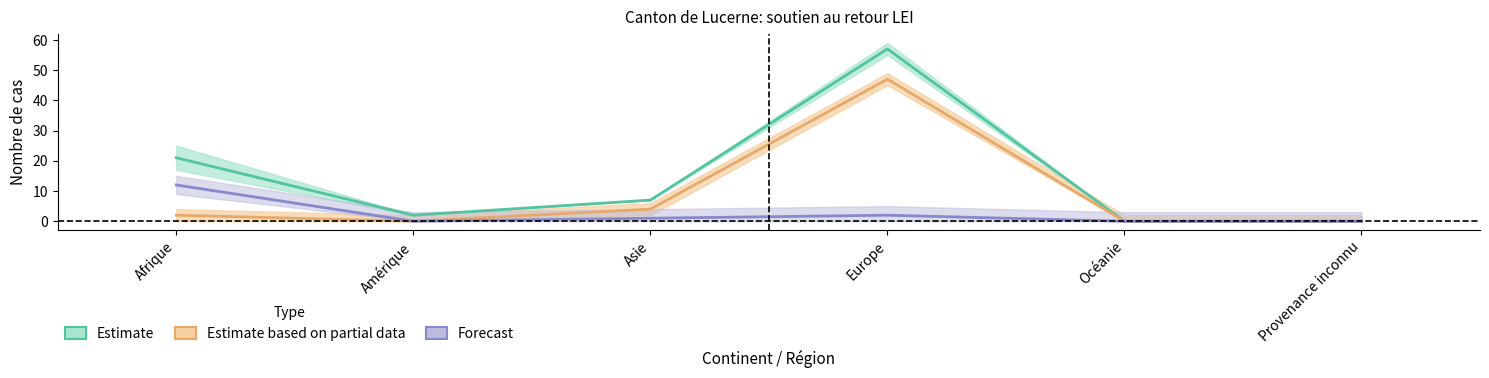

Reading right to left, transcribe all the data shown in this chart.

Estimate: Provenance inconnu=0	Océanie=0	Europe=57	Asie=7	Amérique=2	Afrique=21
Estimate based on partial data: Provenance inconnu=0	Océanie=0	Europe=47	Asie=4	Amérique=0	Afrique=2
Forecast: Provenance inconnu=0	Océanie=0	Europe=2	Asie=1	Amérique=0	Afrique=12